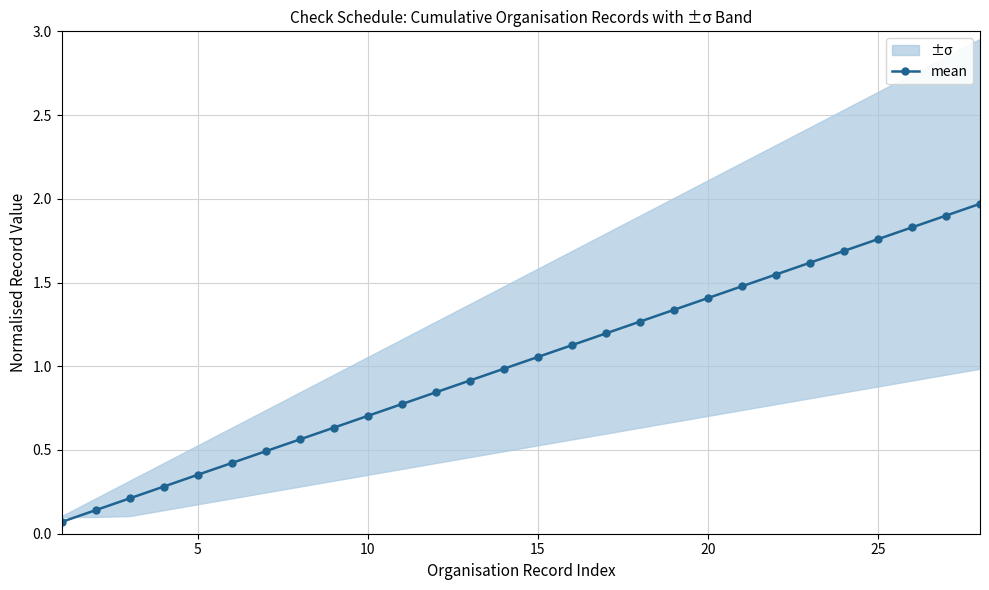

True or false: mean has more than 0 points higher than both neighbors.

False